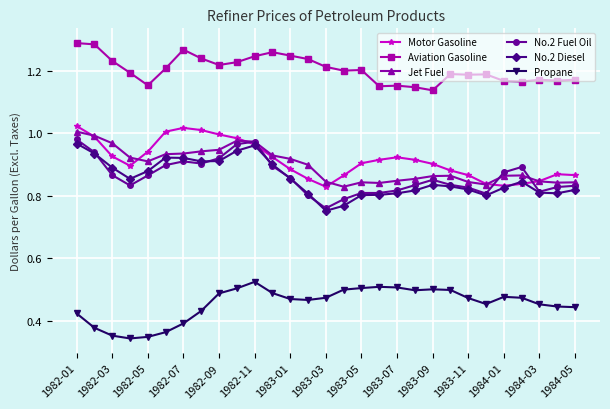

At how many categories does at least one series exceed 0?

29